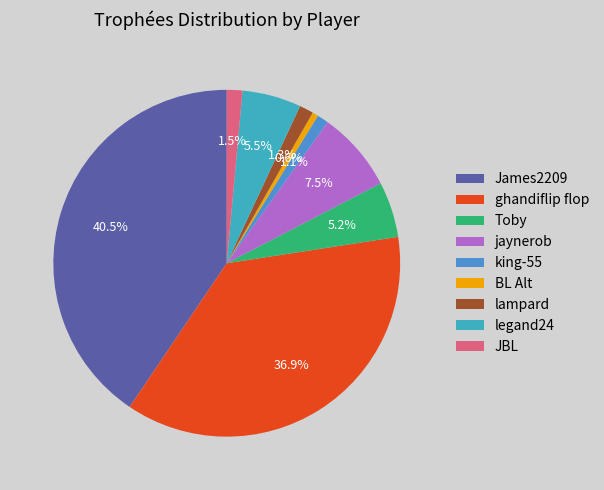

Is there a majority slice in this chart?

No